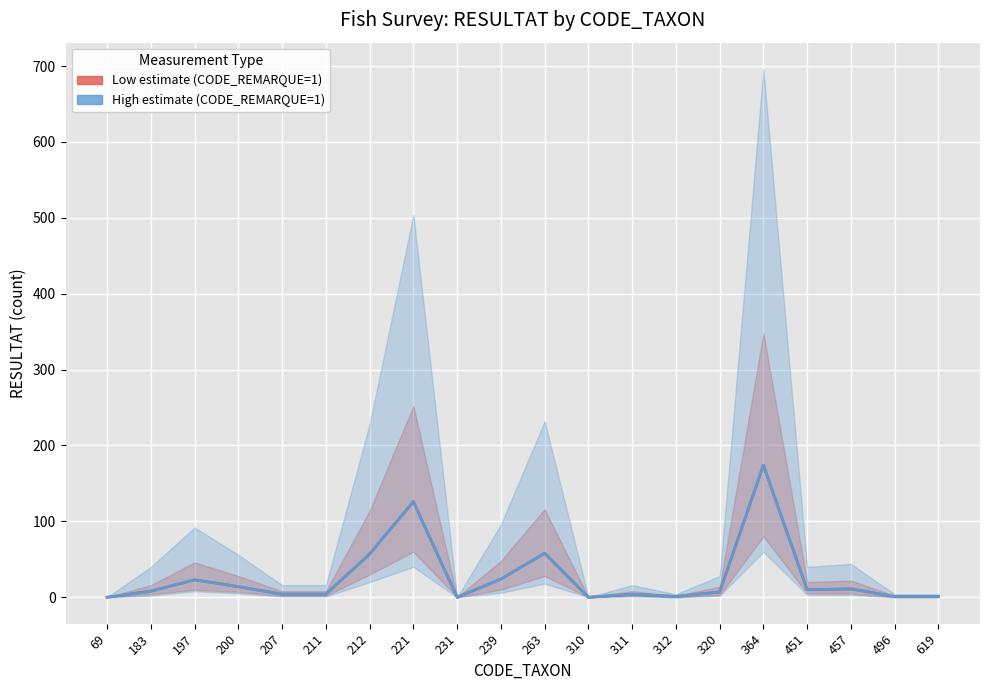

At which category is the sum across all series the highest?

364